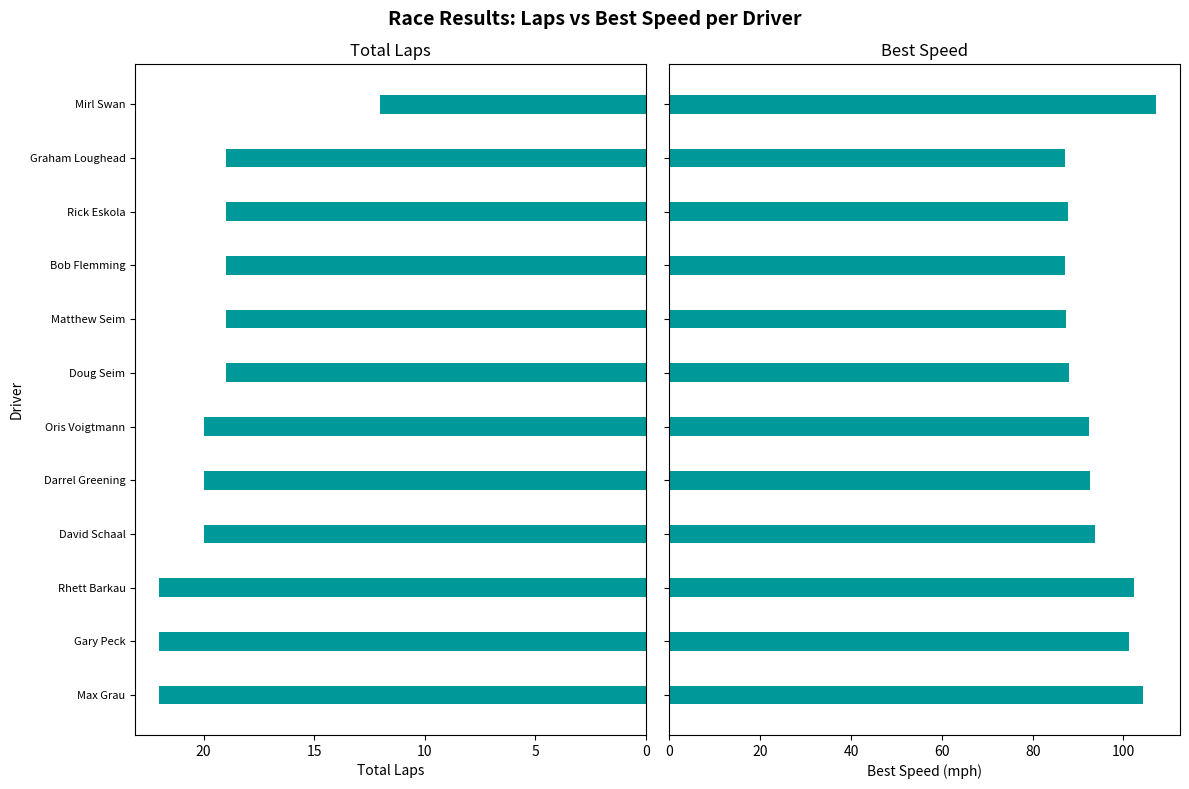

True or false: Total Laps has a value of 20.0 at 20.

True